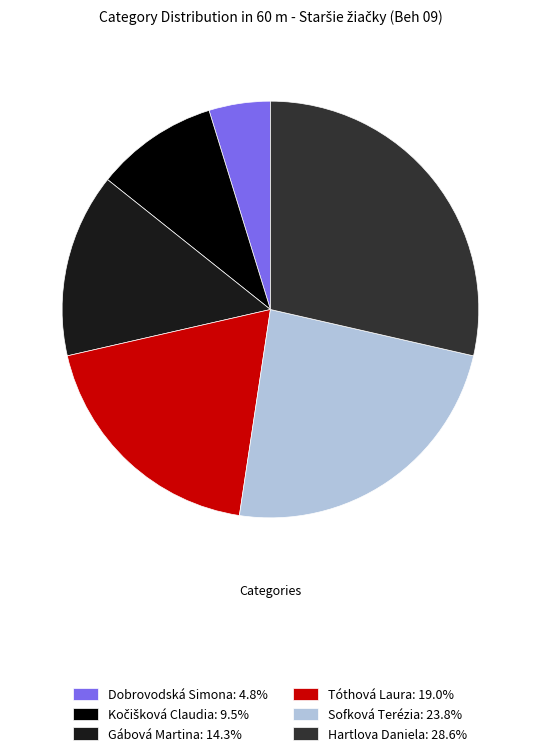

Approximately how many times larger is the value at Gábová Martina: 14.3% compared to Sofková Terézia: 23.8%?

0.6